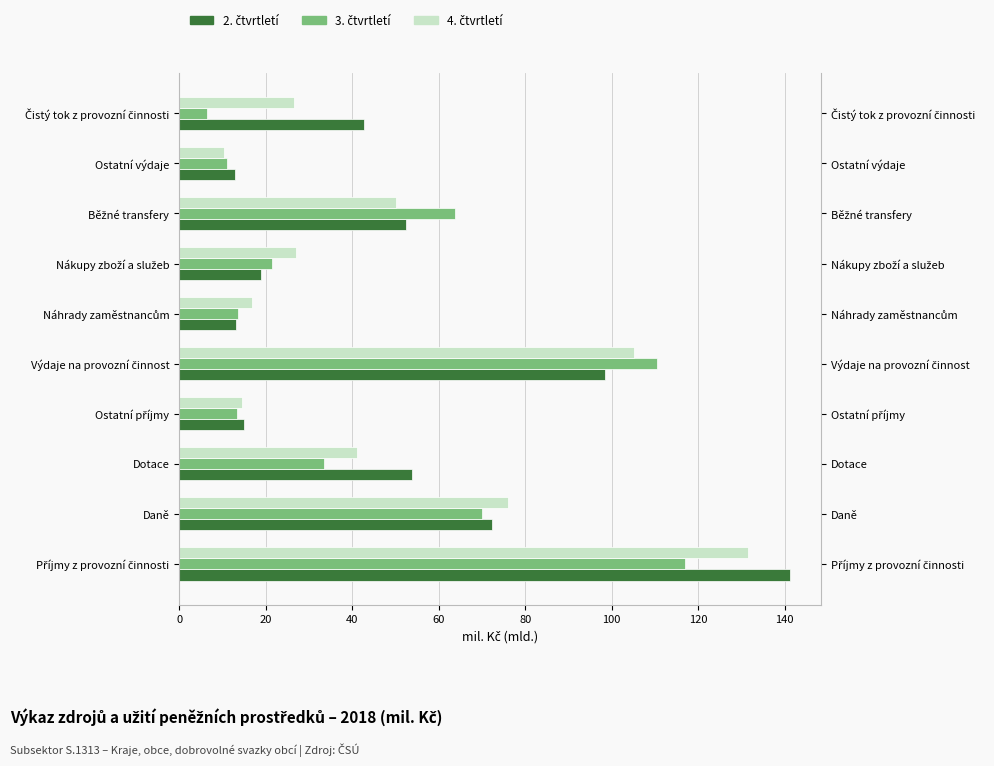

List the series in order of their peak value, highest first.

2. čtvrtletí, 4. čtvrtletí, 3. čtvrtletí